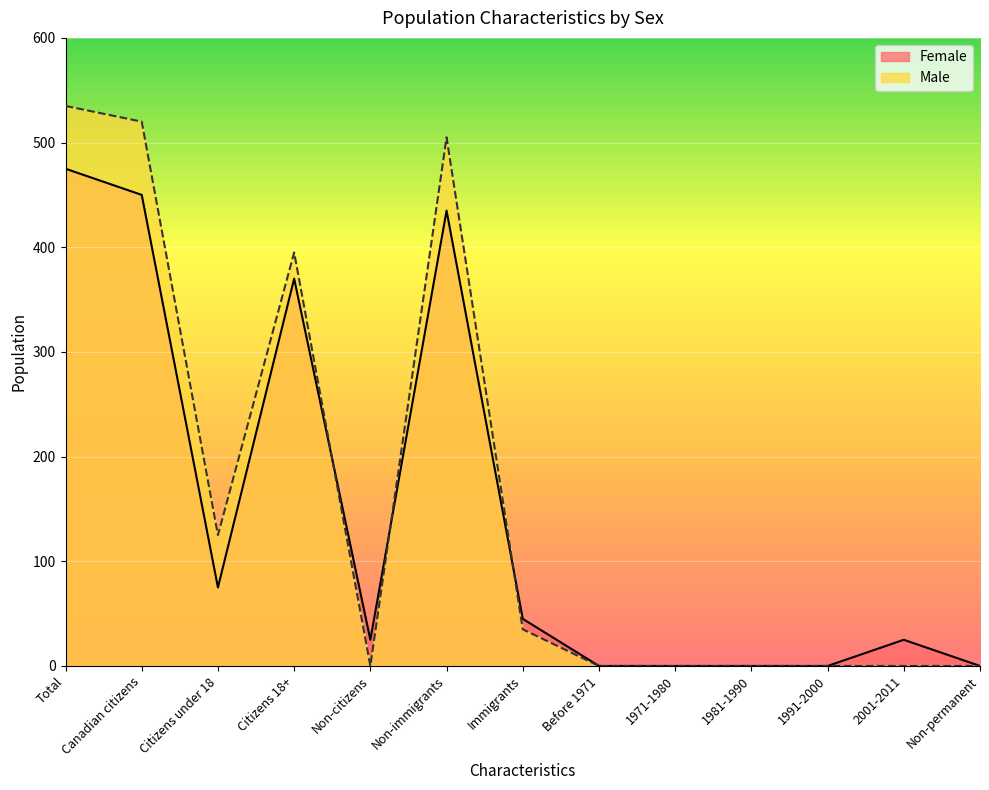

In Female, how many points are lower than both neighbors (excluding endpoints)?

2